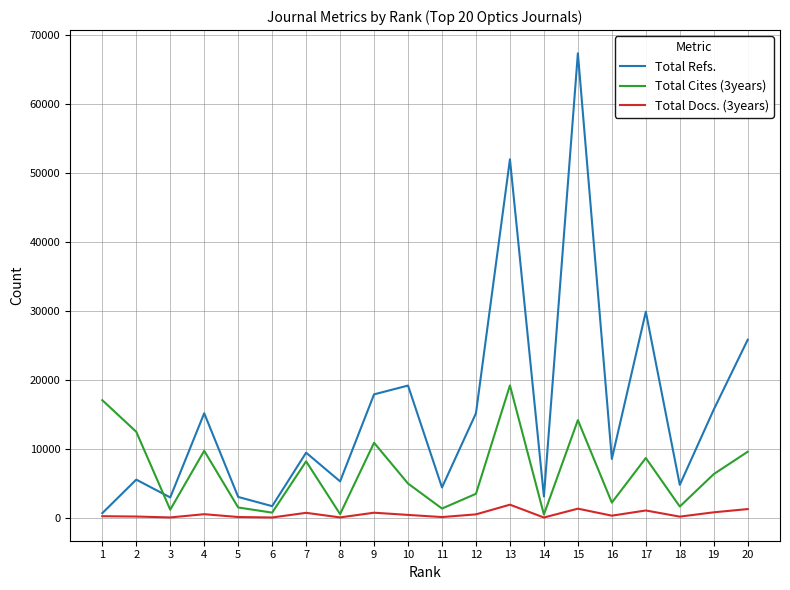

What is the sum of the Total Docs. (3years) values at 14 and 5?

152